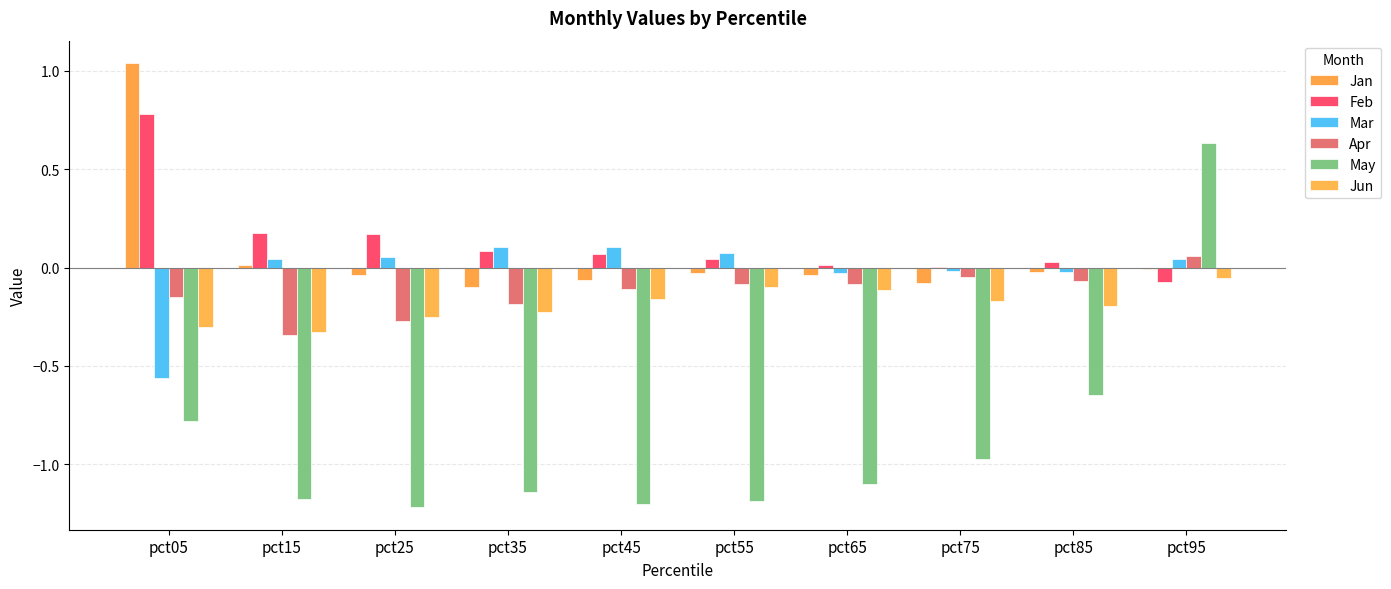

Which category has the lowest value in the Jan series?

pct35